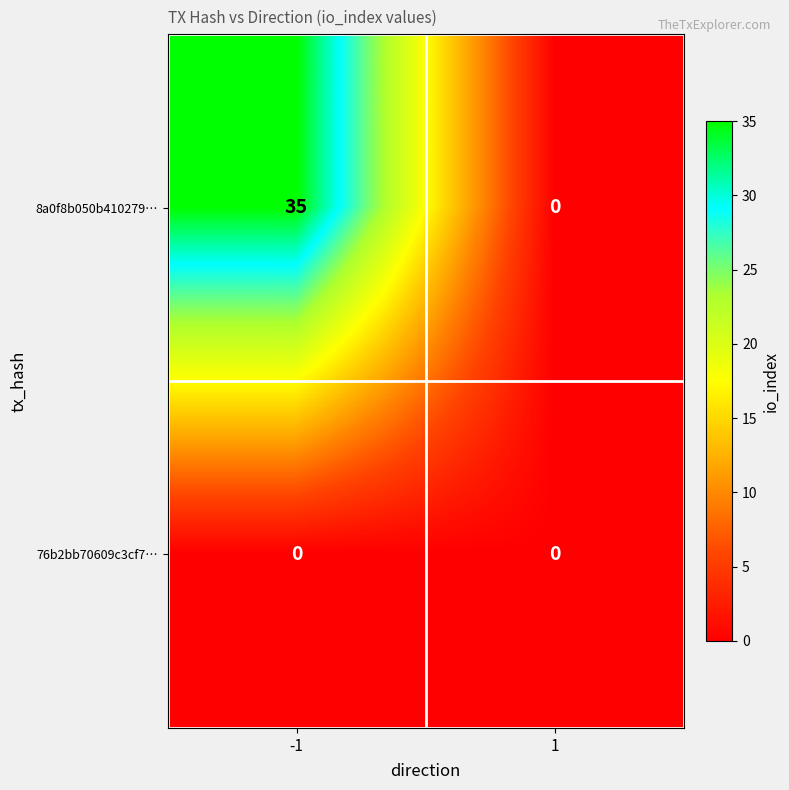

List the series in order of their overall mean, lowest first.

76b2bb70609c3cf7…, 8a0f8b050b410279…